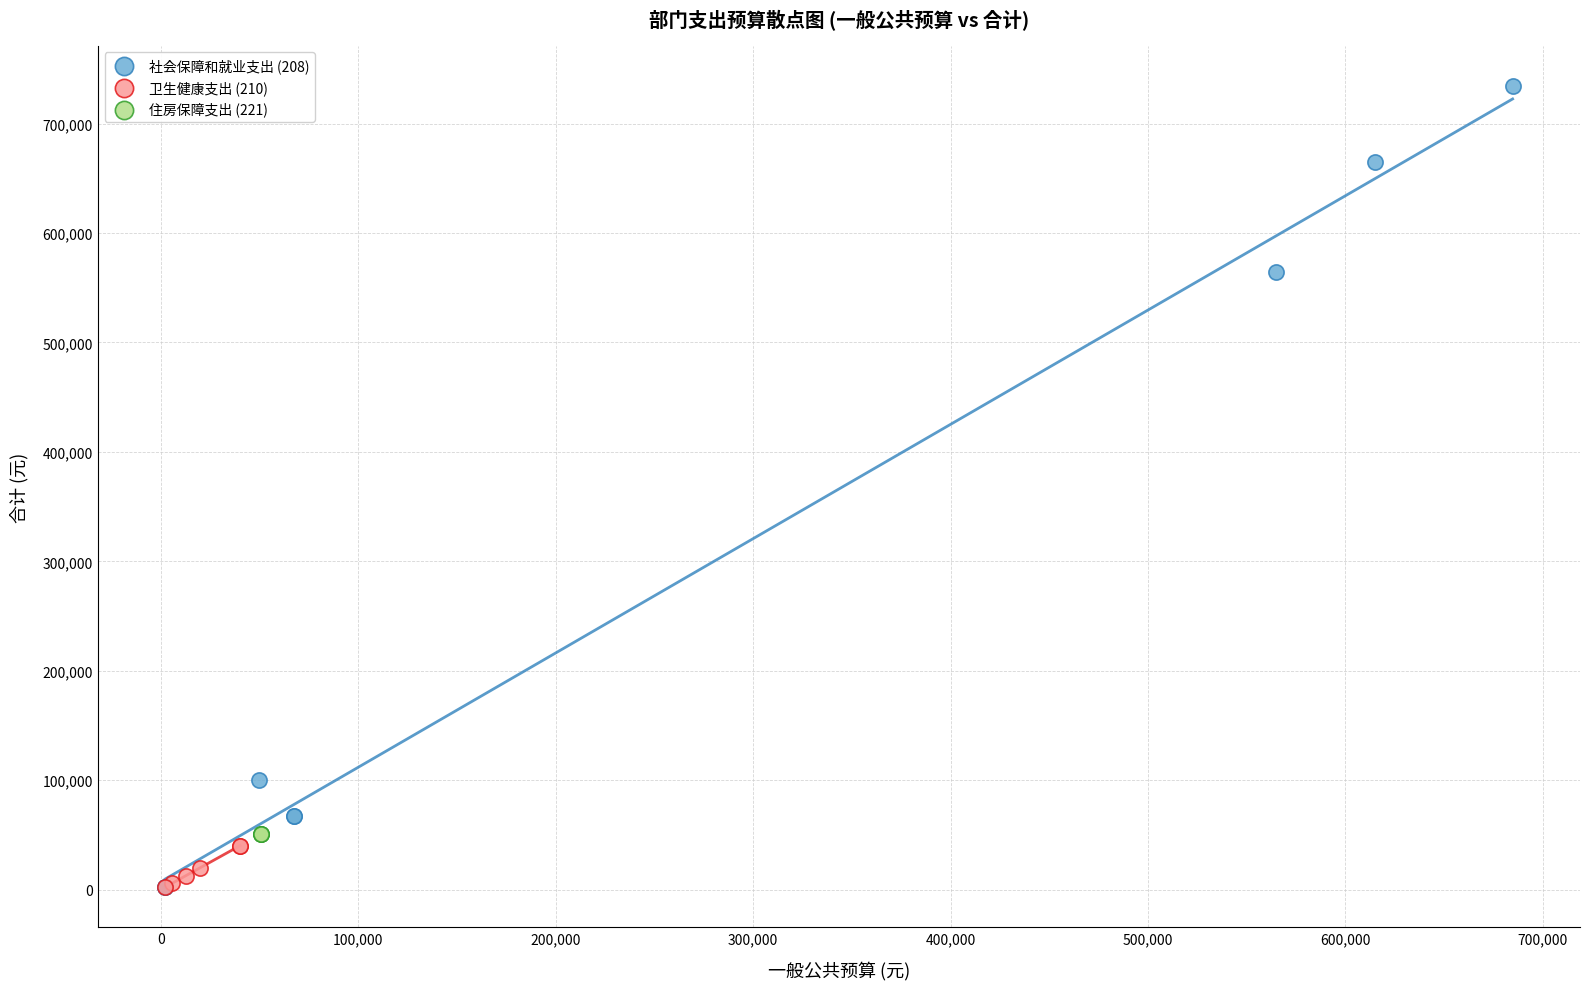

Which series contains the highest Y value?

社会保障和就业支出 (208)